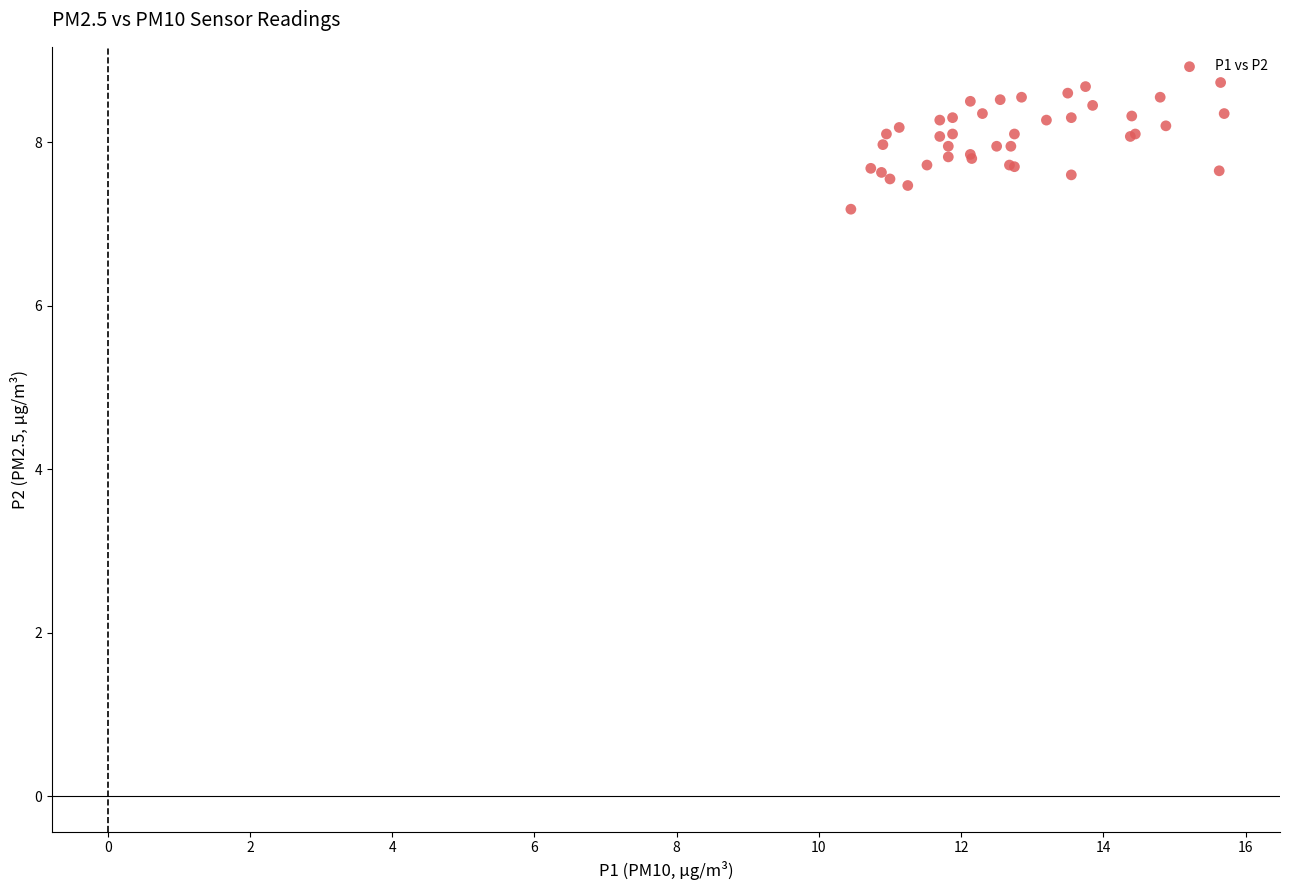

What Y value in the scatter plot is closest to 7?

7.2